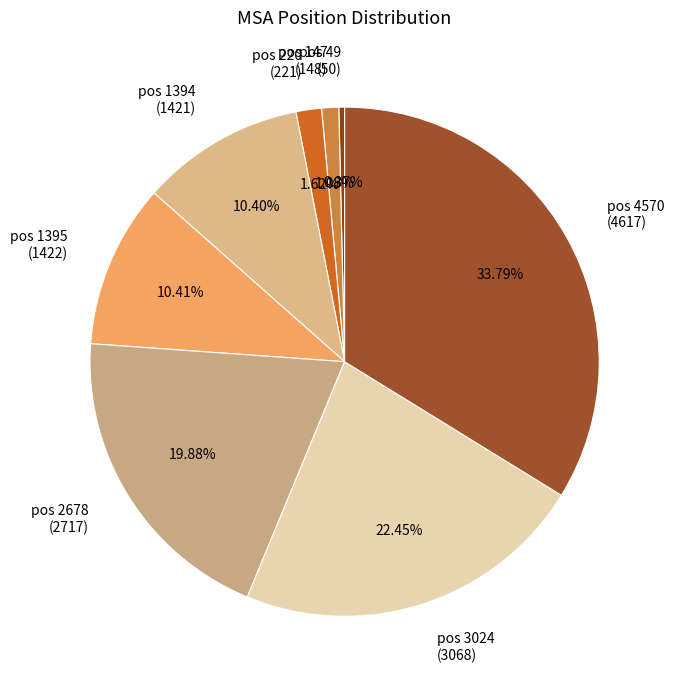

The pos 220 slice represents 2% of the pie. True or false?

True